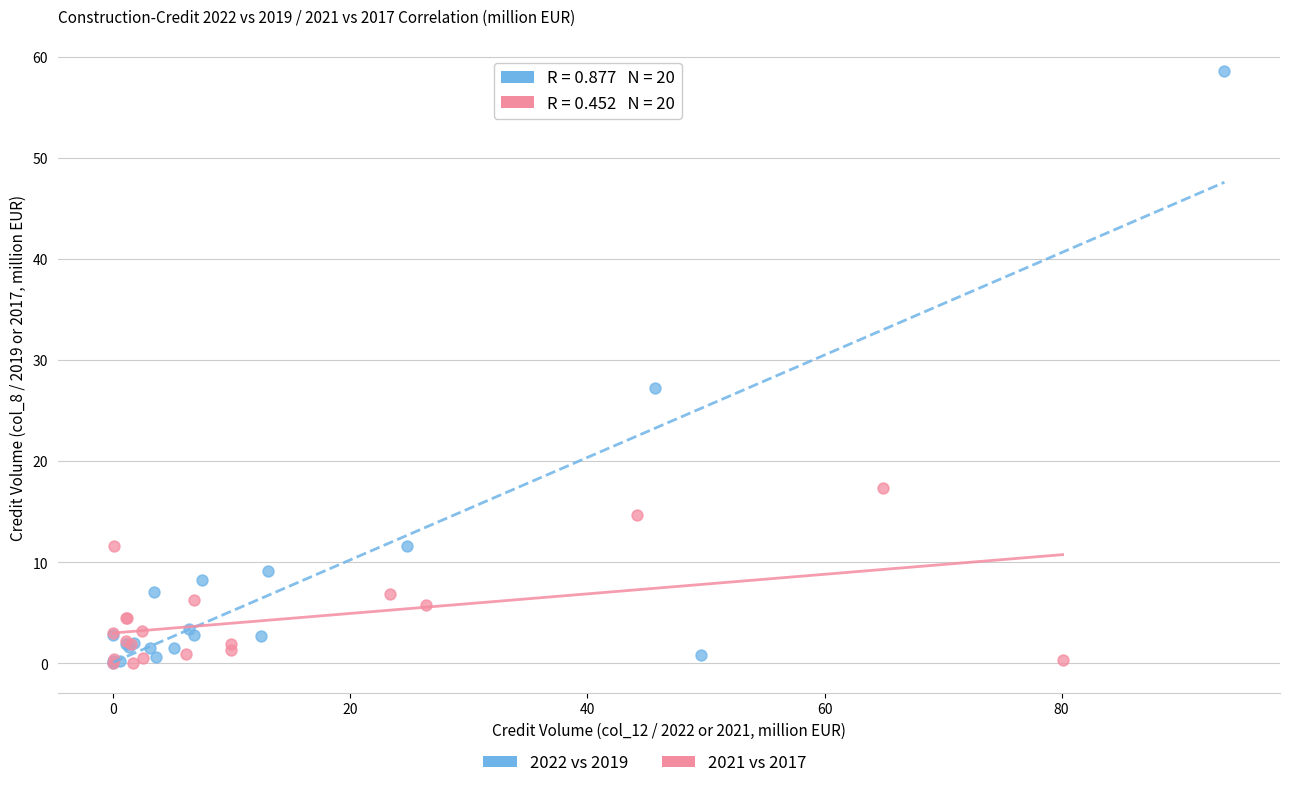

Which series contains the highest Y value?

2022 vs 2019